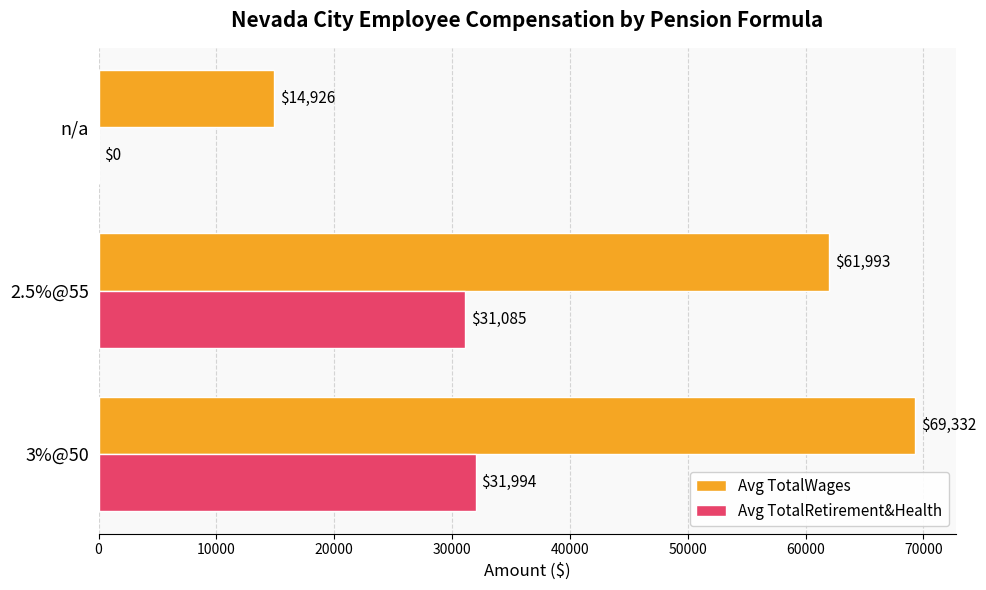

Between 3%@50 and n/a, which series saw the biggest shift?

Avg TotalWages